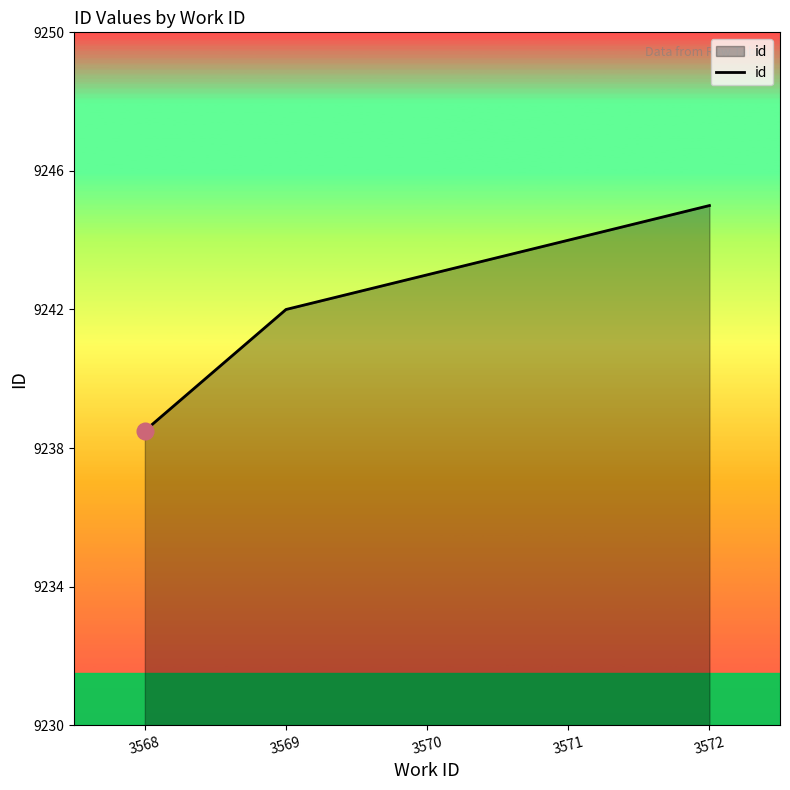

At which label is the value closest to 9241?

3569